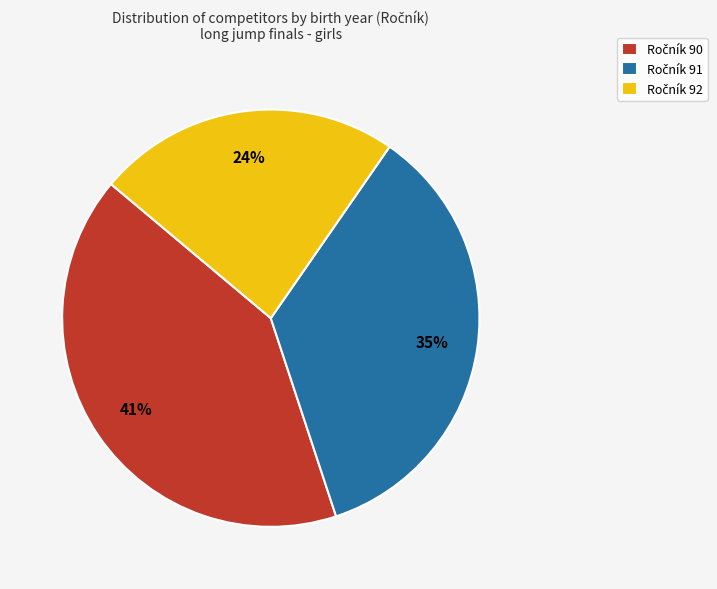

To the nearest percent, what is the average slice percentage?

33%